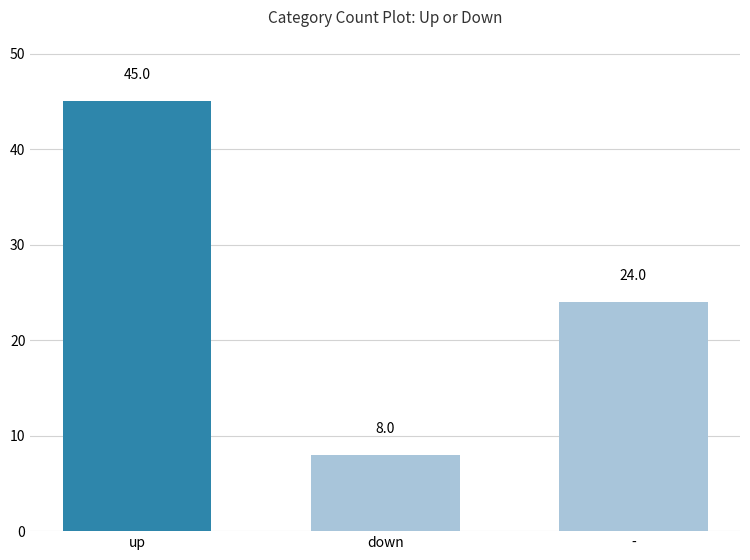

What is the maximum value shown in the chart?

45